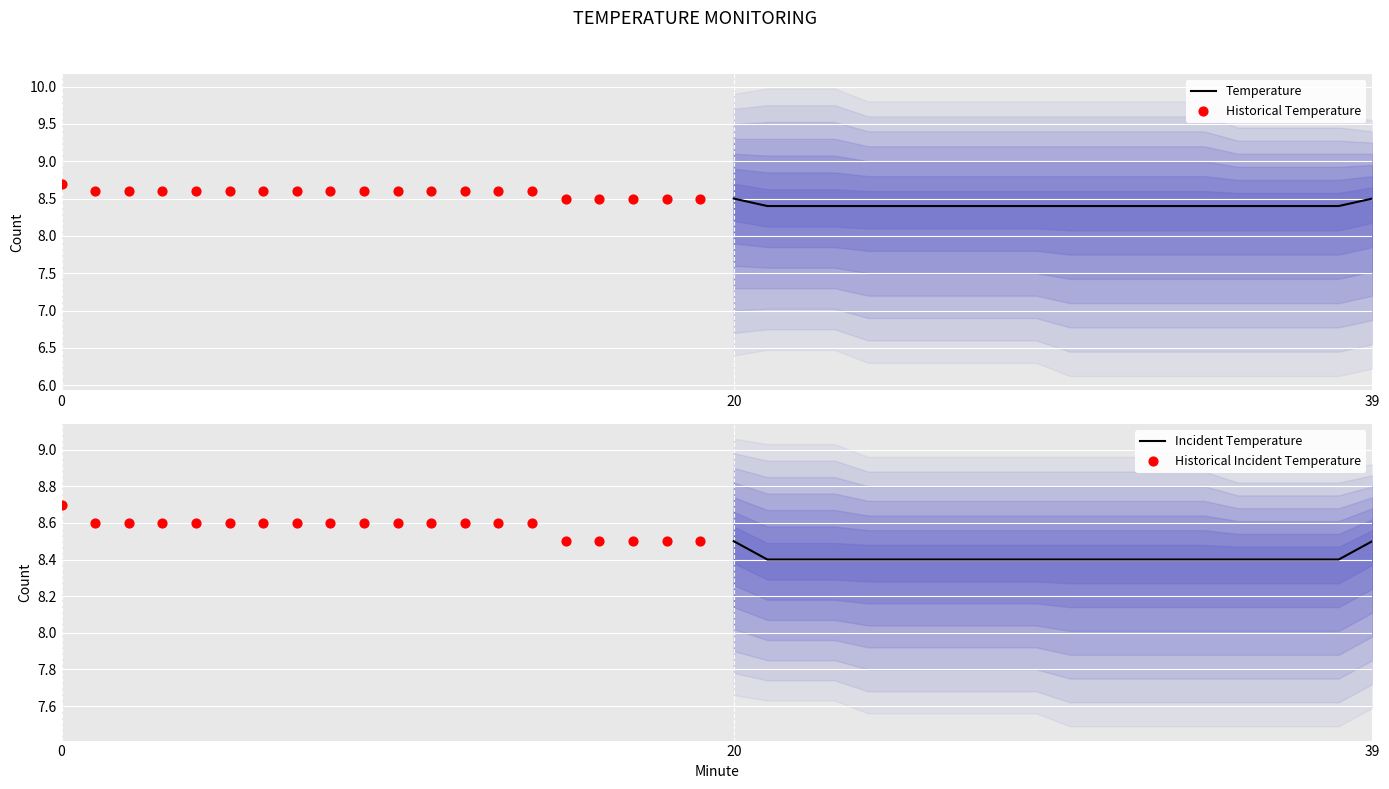

Which series contains the lowest Y value?

Temperature